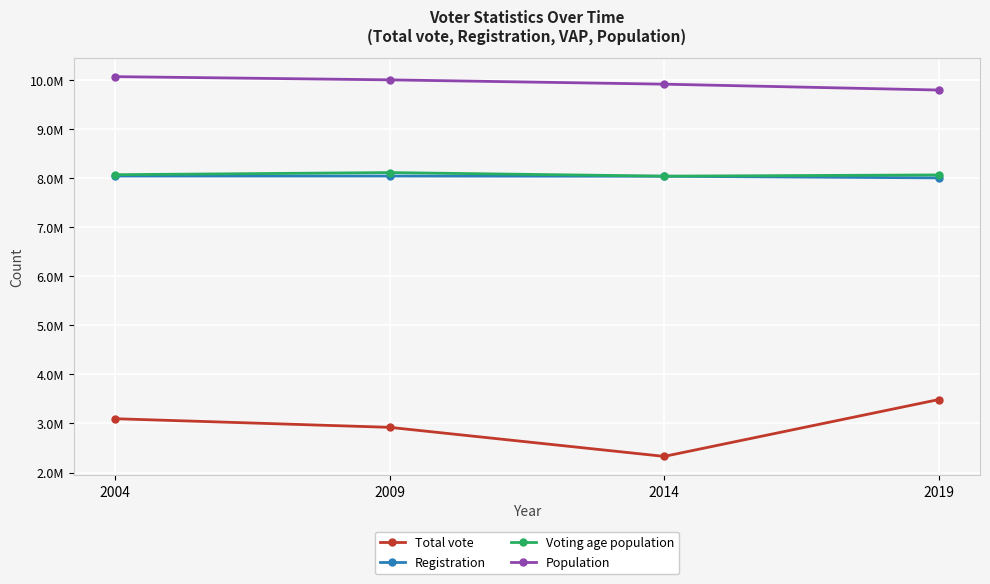

What are all the series names shown in the legend?

Total vote, Registration, Voting age population, Population